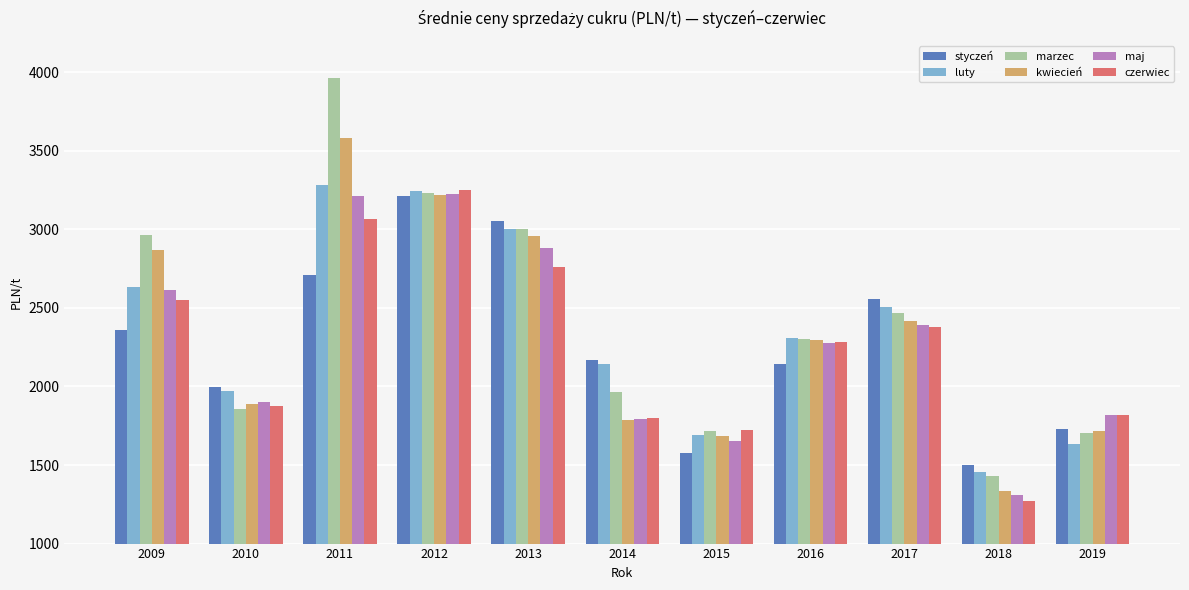

What is the difference between the czerwiec values at 2013 and 2017?

378.8